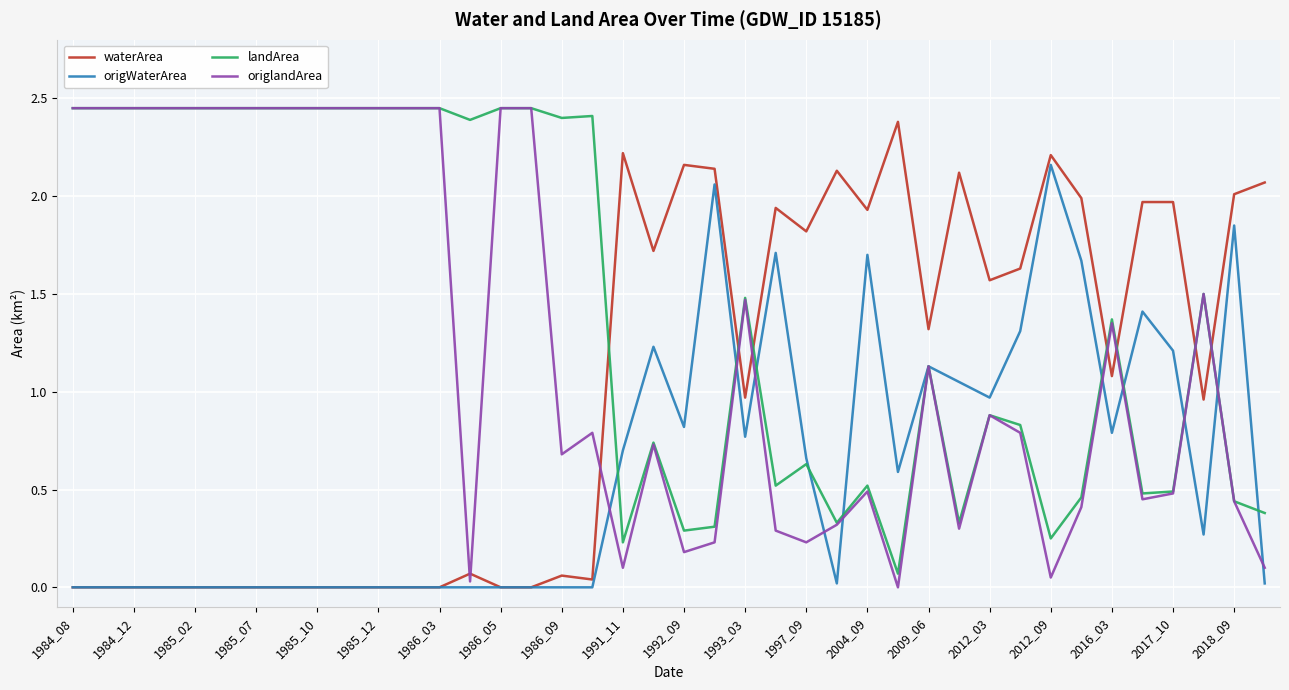

List the series in order of their overall mean, highest first.

landArea, origlandArea, waterArea, origWaterArea